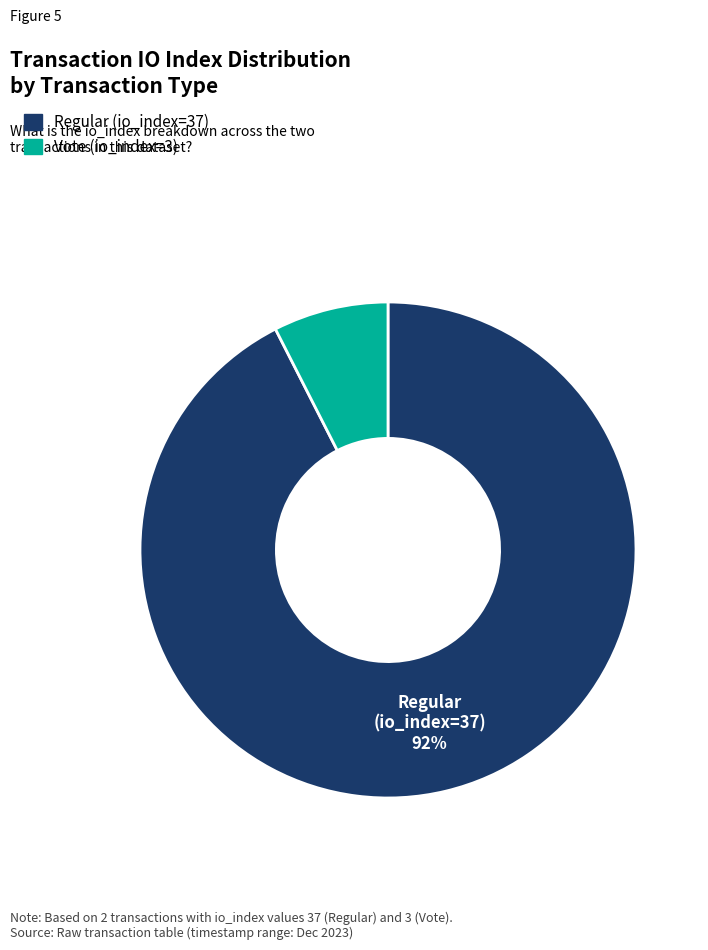

Between Regular (io_index=37) and Vote (io_index=3), which is larger?

Regular (io_index=37)